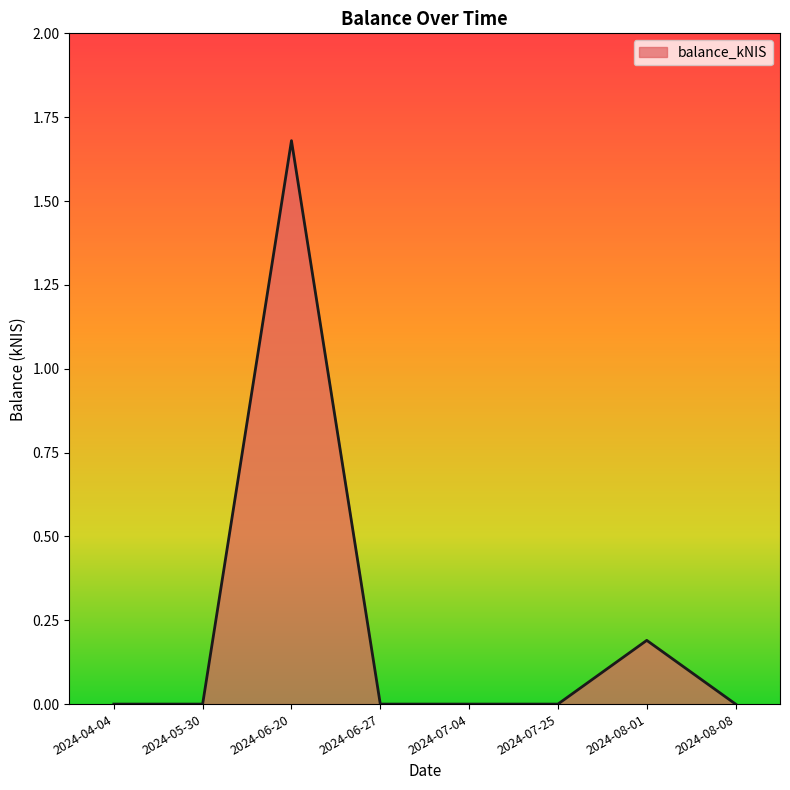

How many categories are shown in the chart?

8